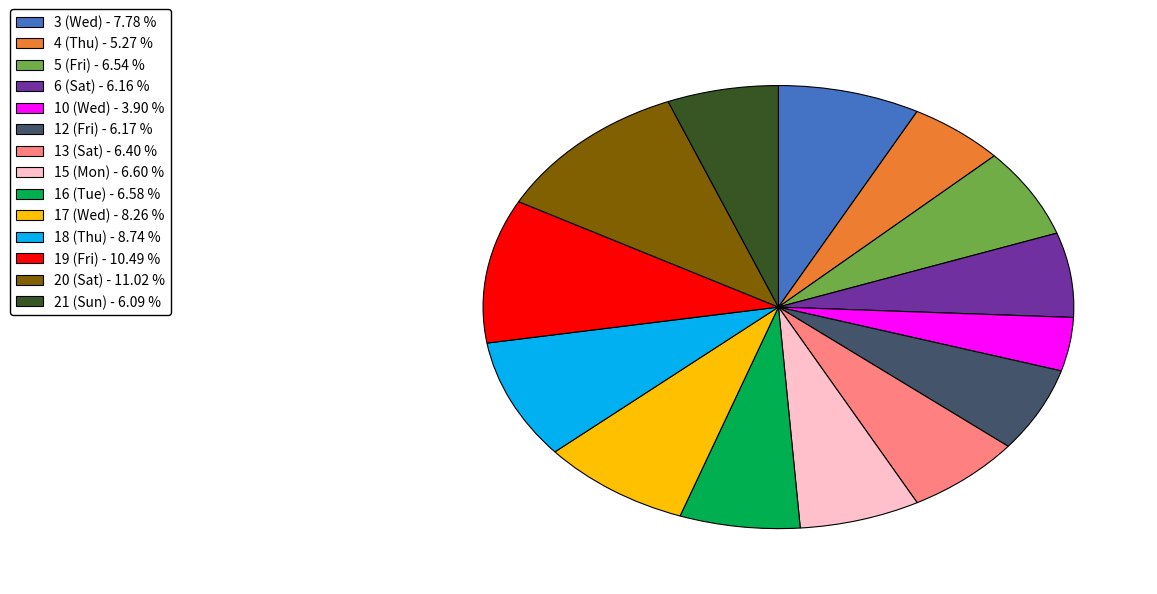

Is it true that 6 (Sat) is 6% of the pie?

True